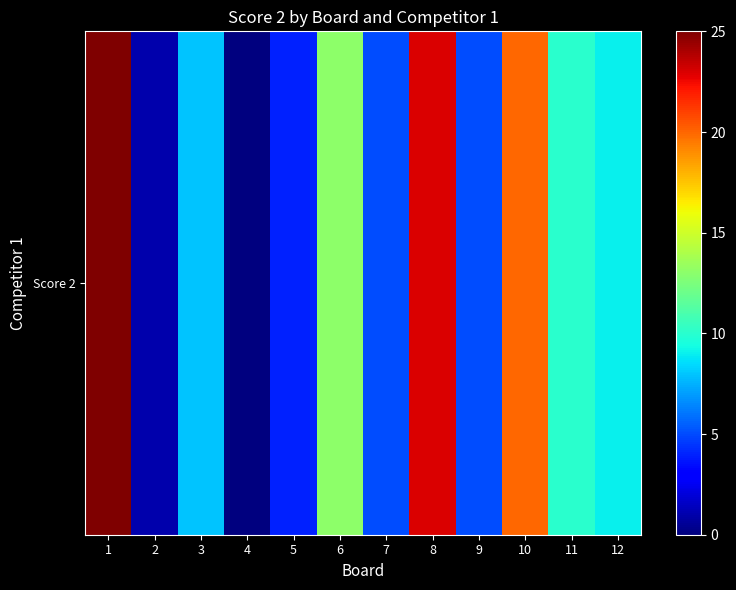

At which category does the chart reach its peak across all series?

1